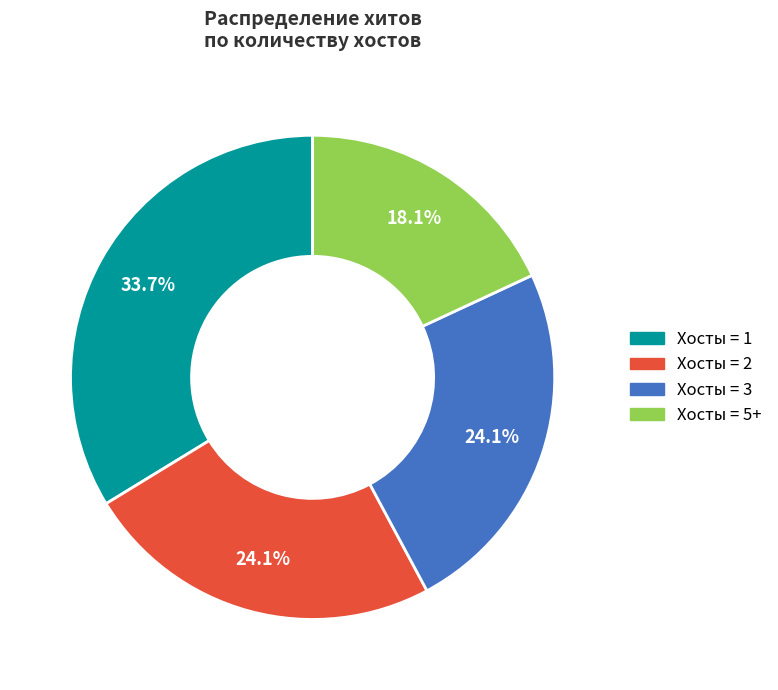

Which slice is the smallest?

Хосты = 5+